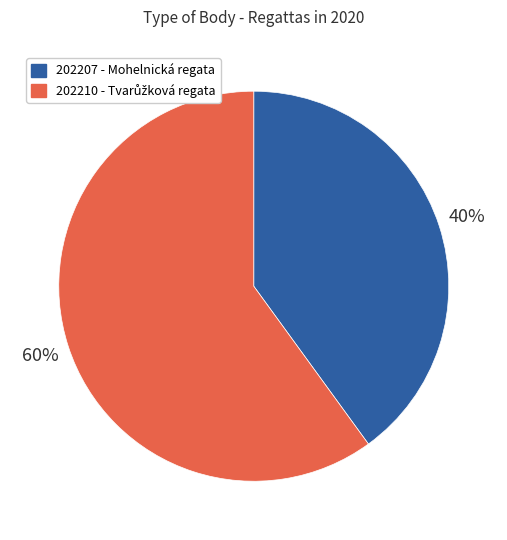

Do 202207 and 202210 together represent more than half of the pie?

Yes